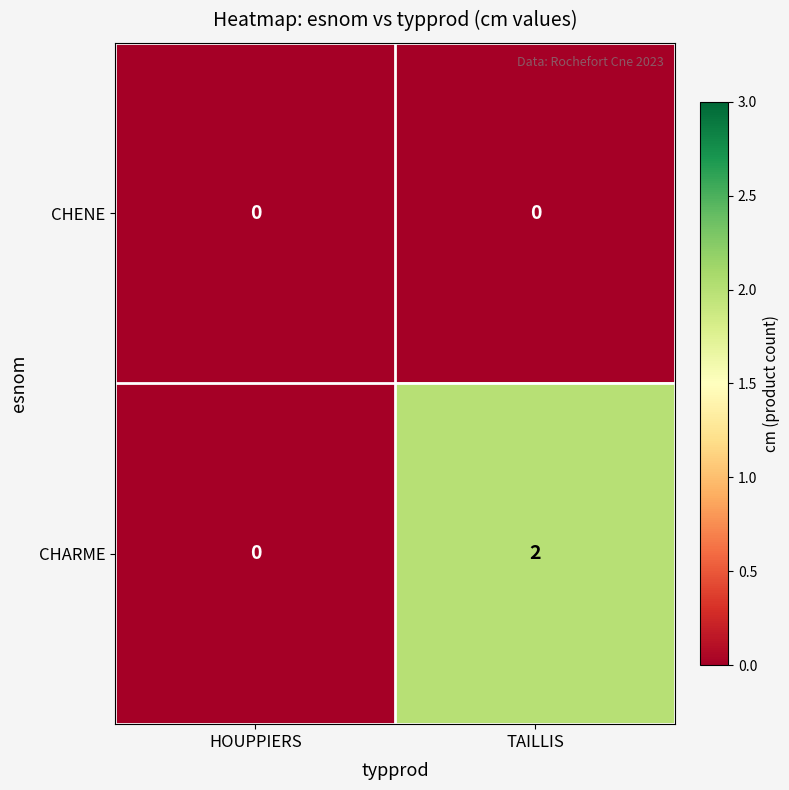

How many categories are shown in the chart?

2